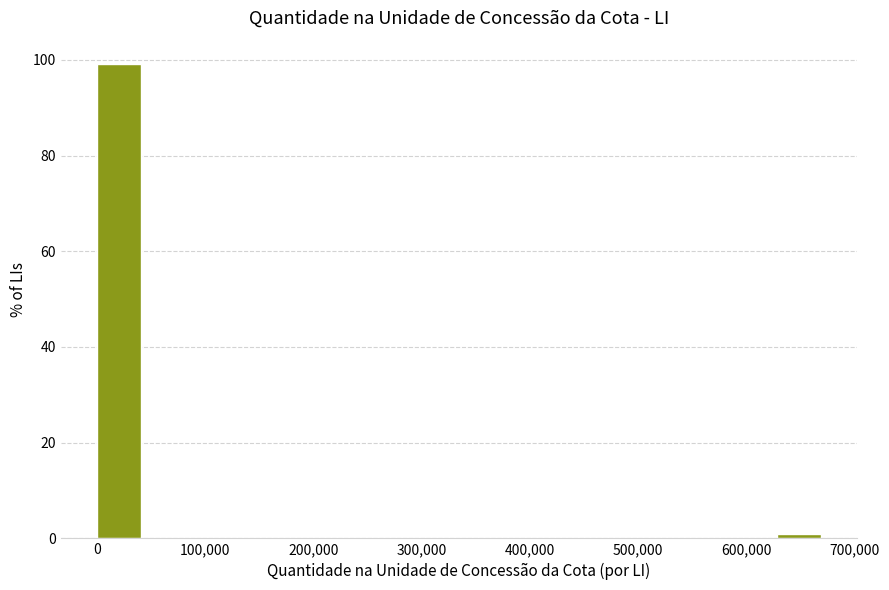

Reading left to right, list every bar in this chart as the range it spans on the x-axis followed by its height. Neither the bar edges nor the heights are printed on the chart, so give them approximately, as read against the axes.

0 to 40000: 100
40000 to 90000: 0
90000 to 130000: 0
130000 to 180000: 0
180000 to 220000: 0
220000 to 270000: 0
270000 to 310000: 0
310000 to 360000: 0
360000 to 400000: 0
400000 to 450000: 0
450000 to 490000: 0
490000 to 540000: 0
540000 to 580000: 0
580000 to 630000: 0
630000 to 670000: under 2